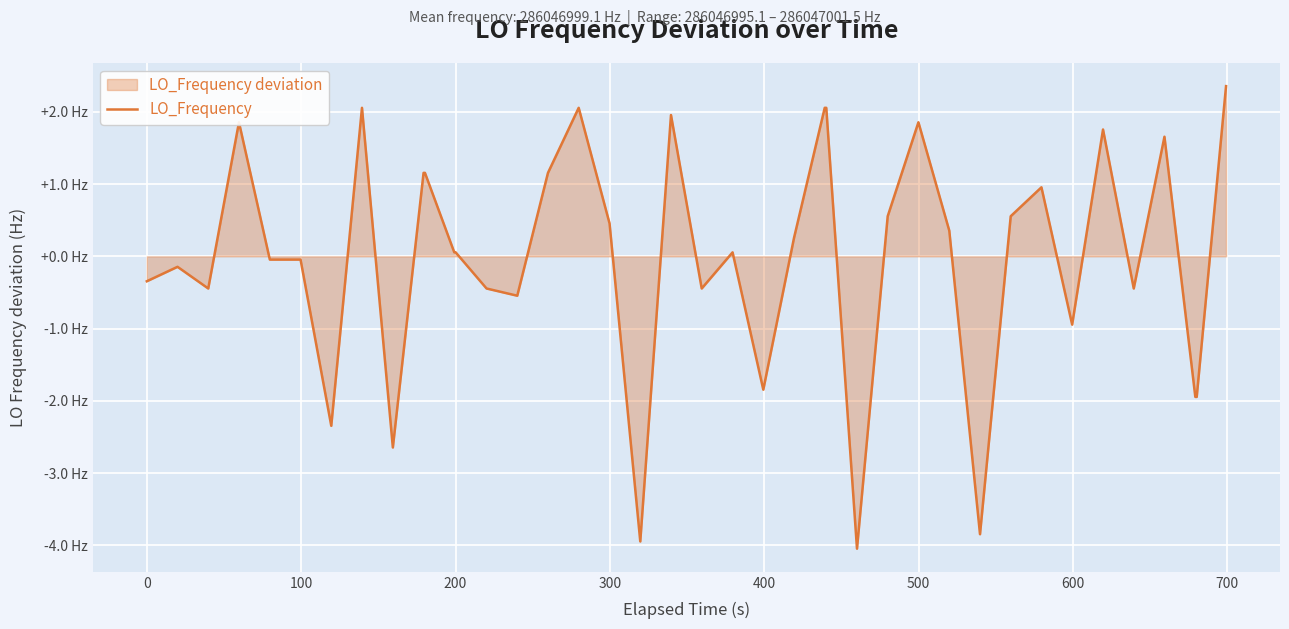

Does the chart display data point markers on the line(s)?

No